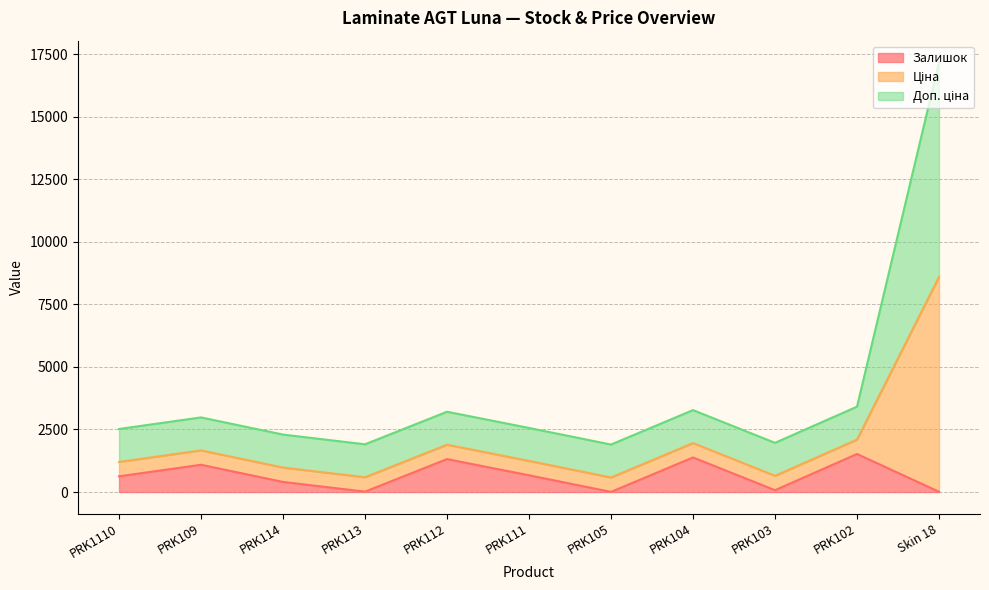

True or false: Ціна and Залишок cross at least once.

False